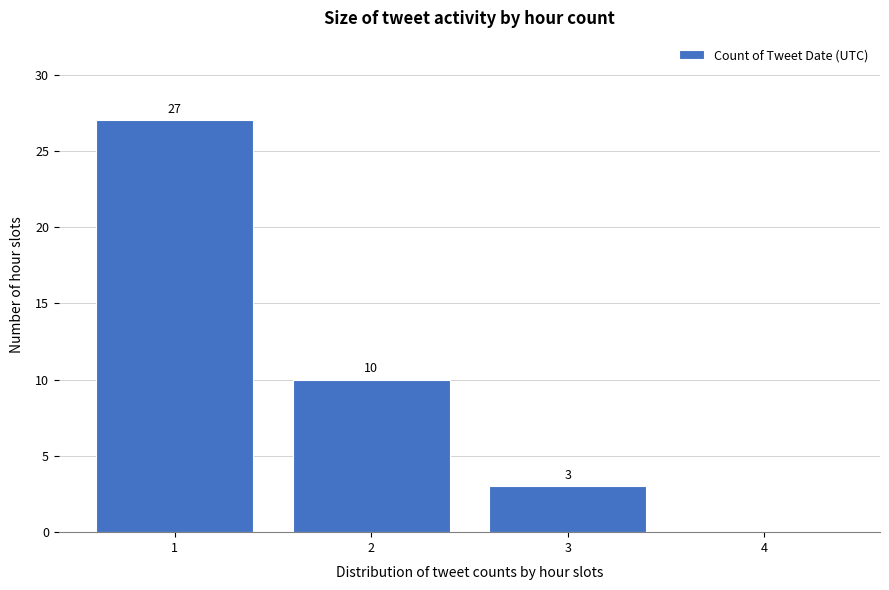

Over which range of the x-axis is the bar tallest?

0.5 to 1.5